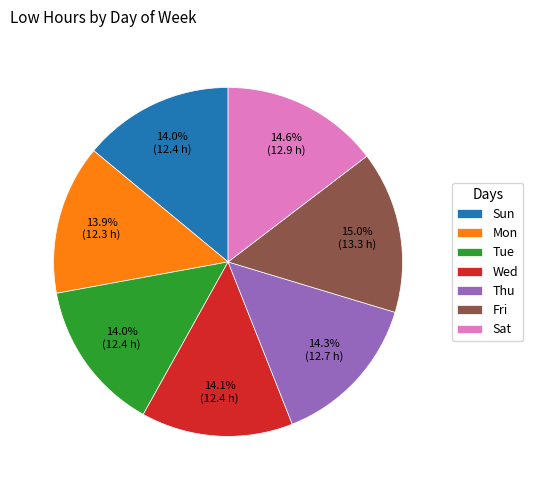

To the nearest percent, what percentage of the pie is Tue?

14%